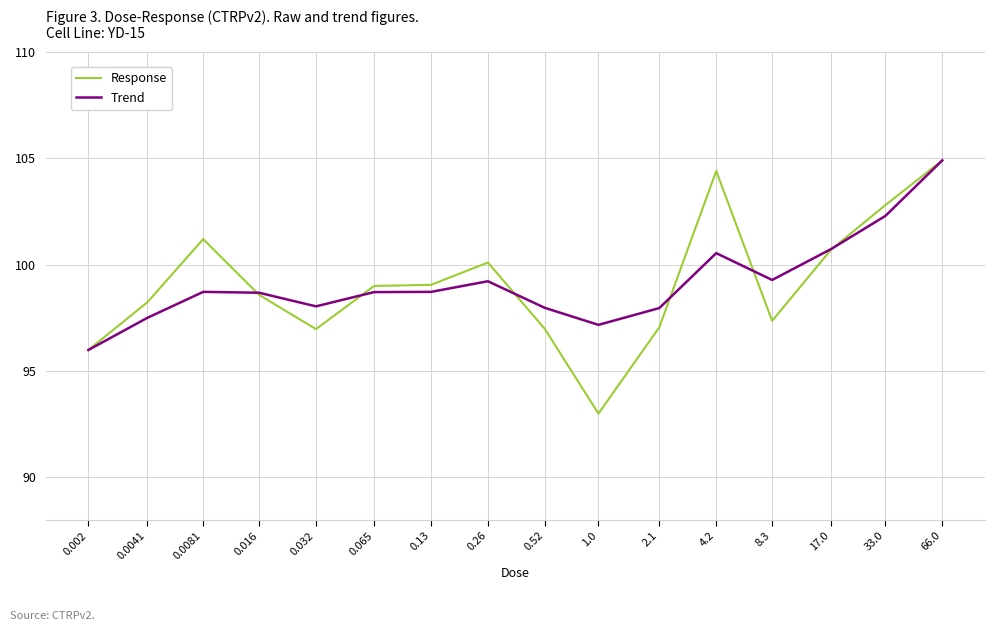

What position from the right is 33.0?

2